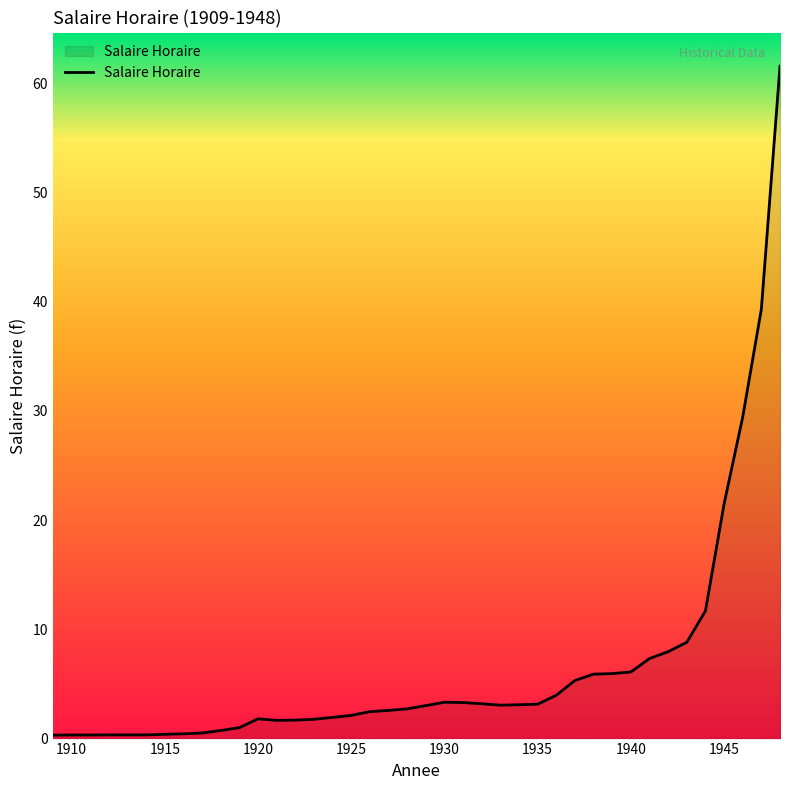

What is the greatest value displayed?

61.6